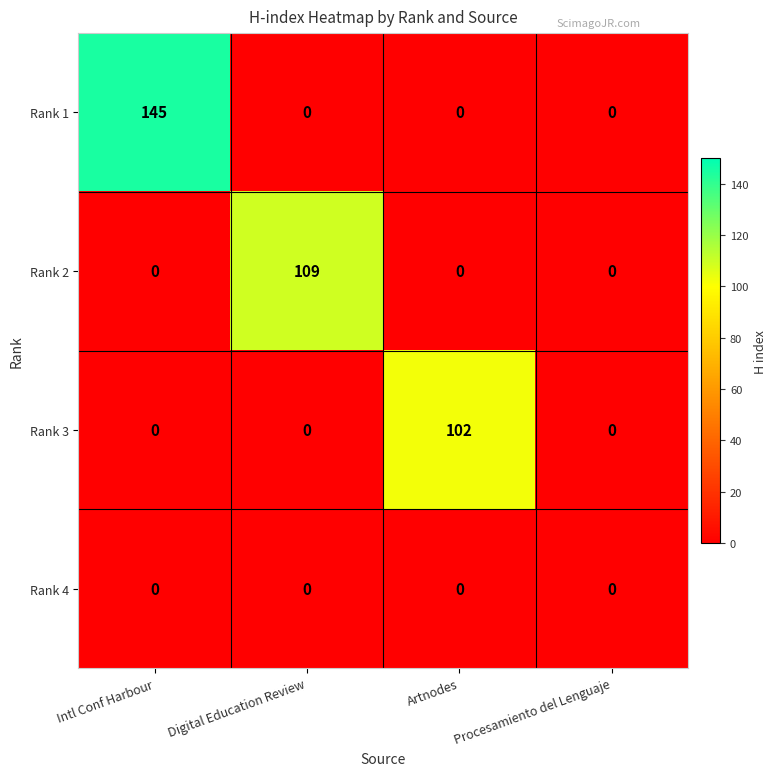

Which label corresponds to the largest value in the chart?

Intl Conf Harbour